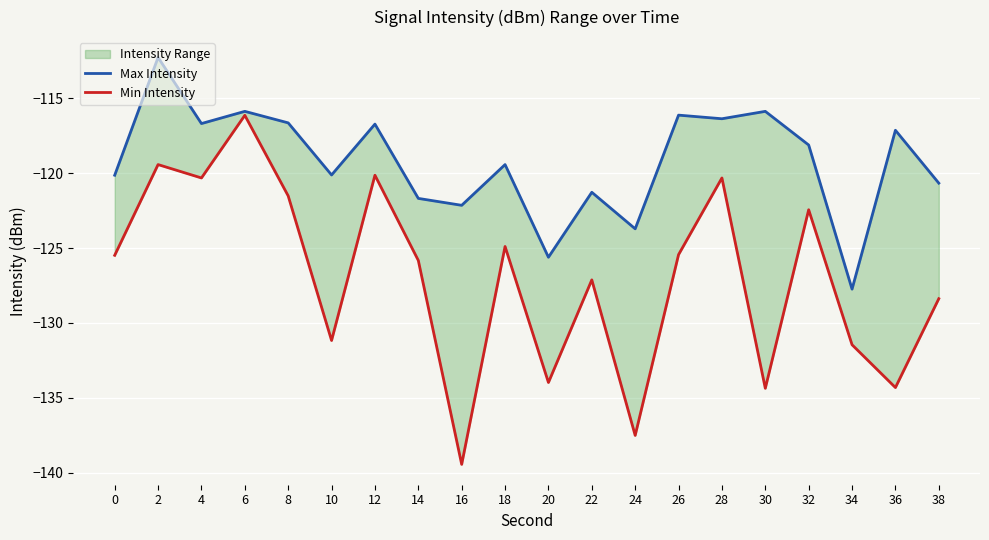

True or false: Min Intensity and Max Intensity intersect in this chart.

False